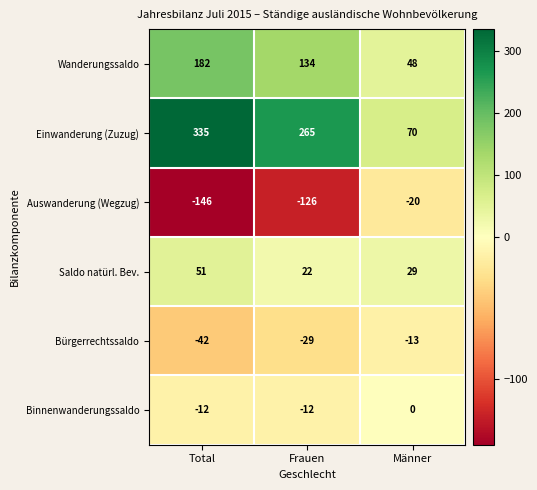

Rank the series at Frauen from highest to lowest value.

Einwanderung (Zuzug), Wanderungssaldo, Saldo natürl. Bev., Binnenwanderungssaldo, Bürgerrechtssaldo, Auswanderung (Wegzug)